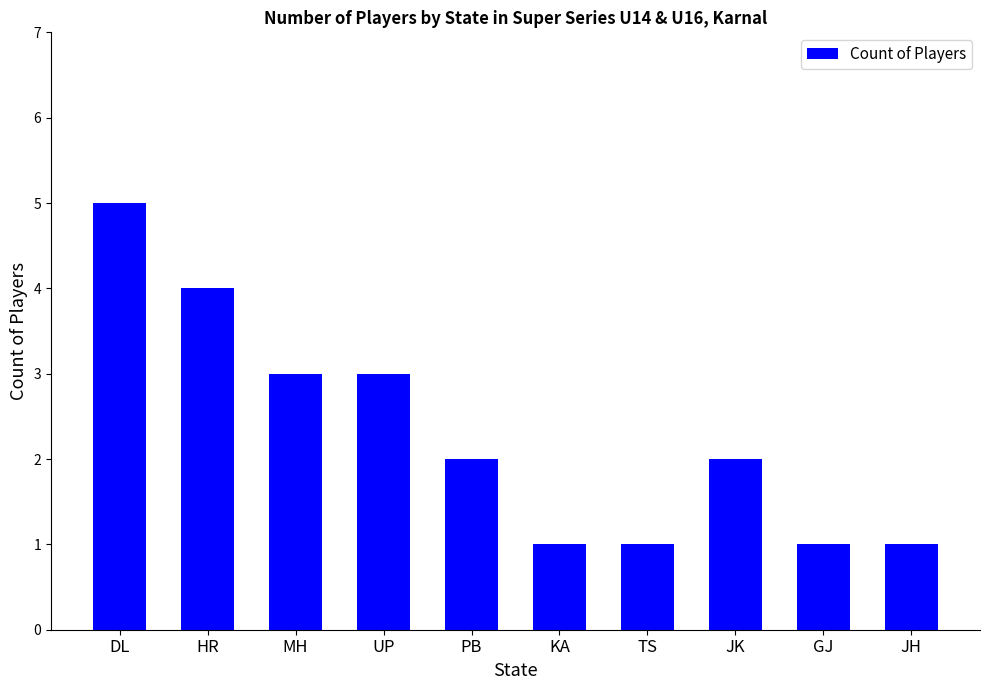

What is the label of the 5th bar from the right?

KA